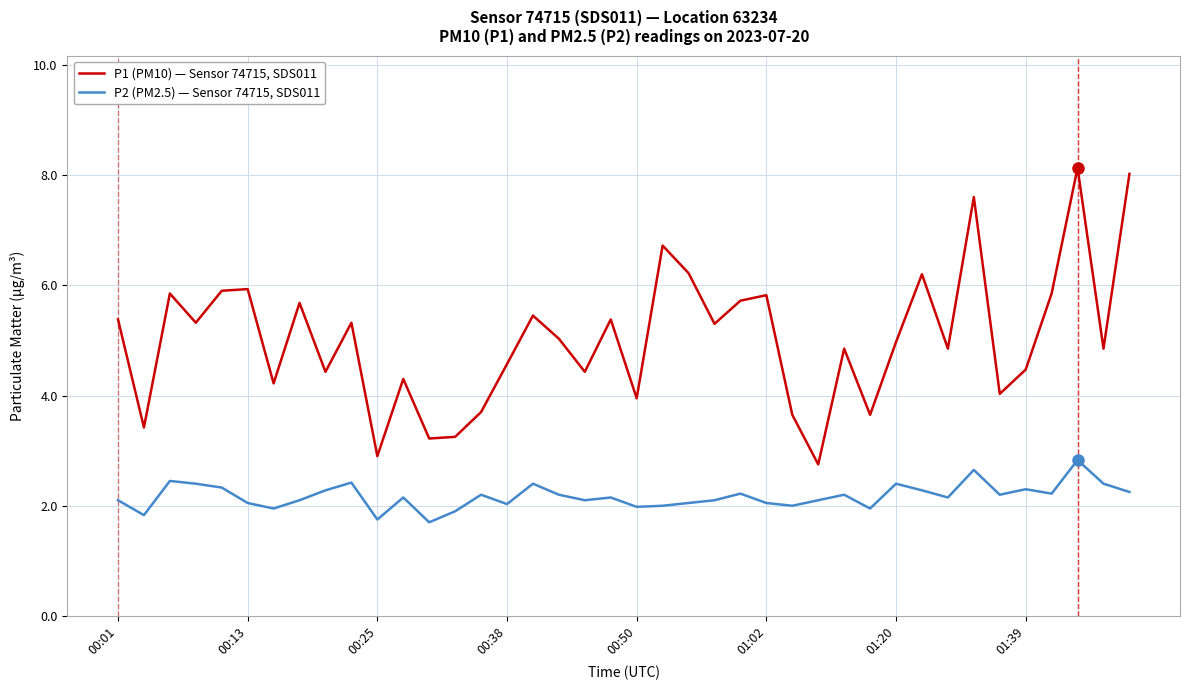

Which series has the largest range (max minus min)?

P1 (PM10) — Sensor 74715, SDS011